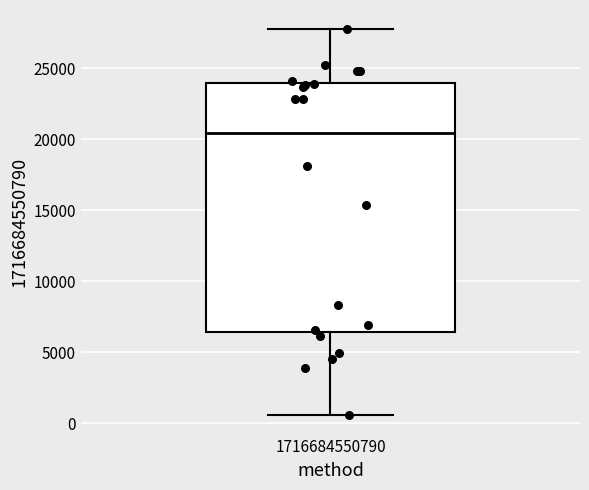

Read this box plot against the y-axis: the position of the median line, the range covered by the box, and the ends of both whiskers. The values are not printed on the chart, so give them approximately, as read against the axis.

median 20500, box 6500 to 24000, whiskers 500 to 28000